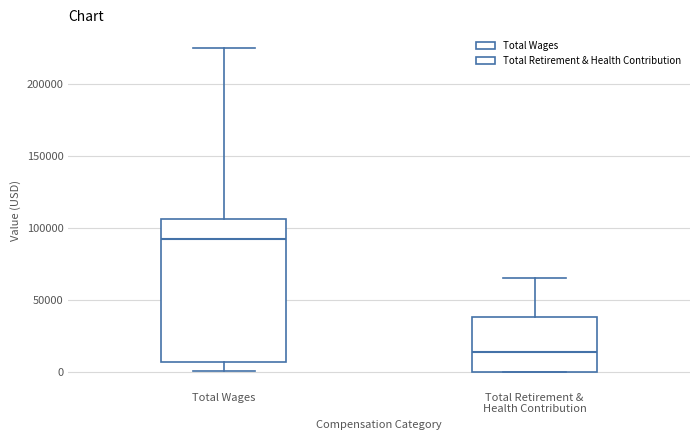

Reading left to right, transcribe this box plot: for each box, give where its median line is, the range the box spans, and where its two whiskers end, as read against the y-axis. The values are not printed on the chart, so give them approximately, as read against the axis.

Total Wages: median 90000, box 5000 to 105000, whiskers 0 to 225000
Total Retirement & Health Contribution: median 15000, box 0 to 40000, whiskers 0 to 65000